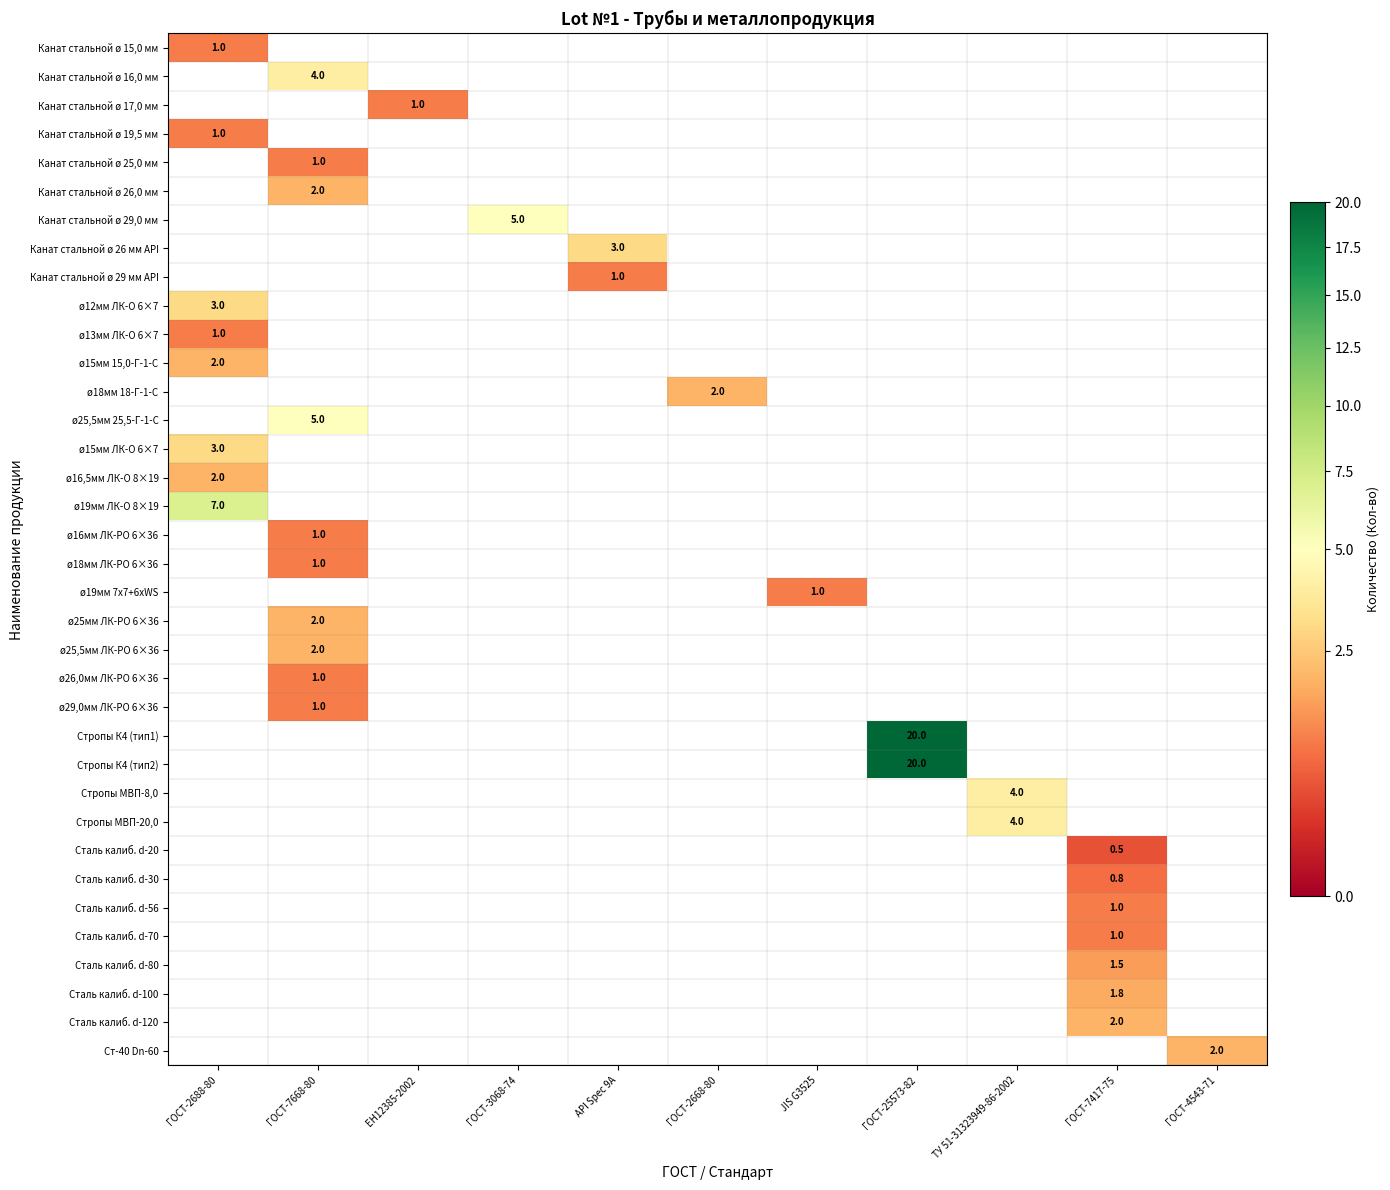

Read the ø25мм ЛК-РО 6×36 value at ГОСТ-7668-80.

2.0